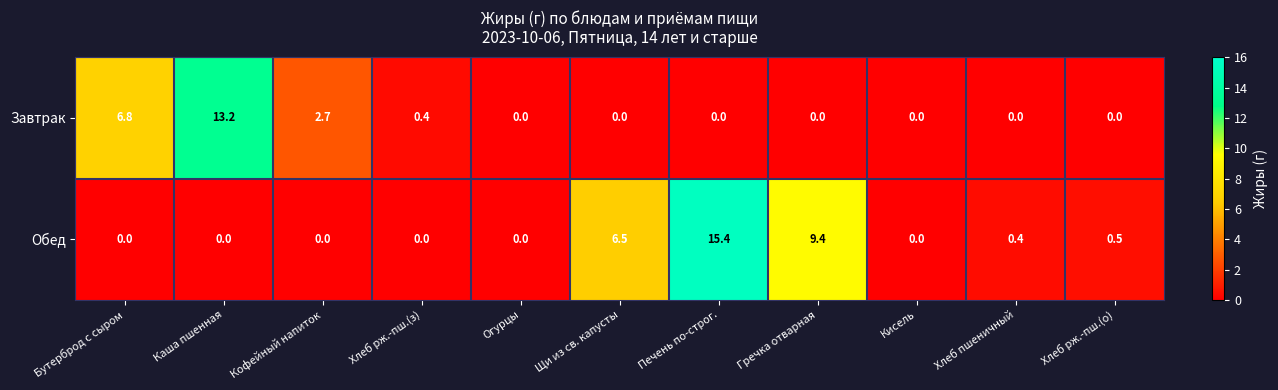

Which category has the highest value in the Завтрак series?

Каша пшенная